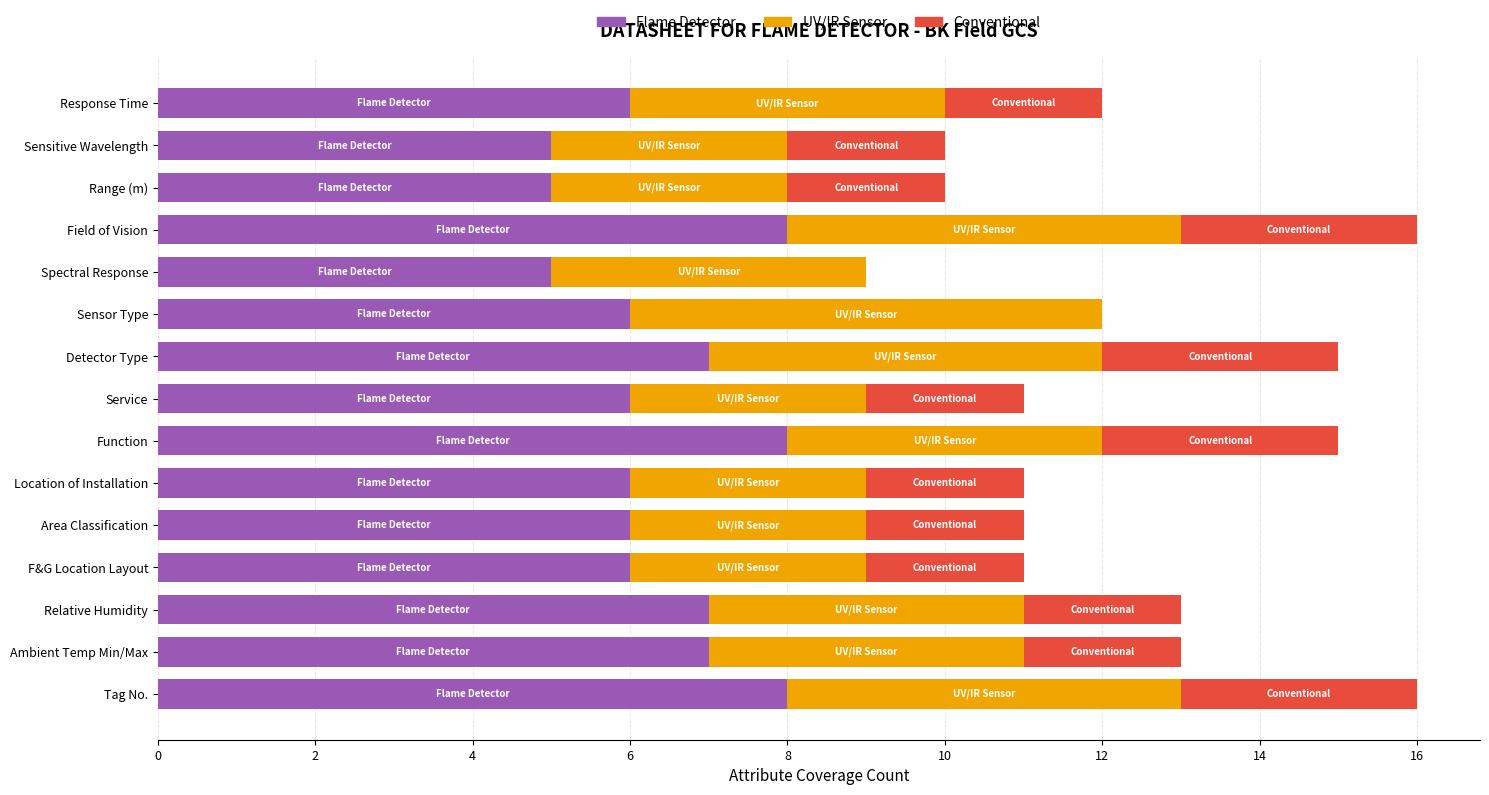

What is the sum of the Flame Detector values at Function and Detector Type?

15